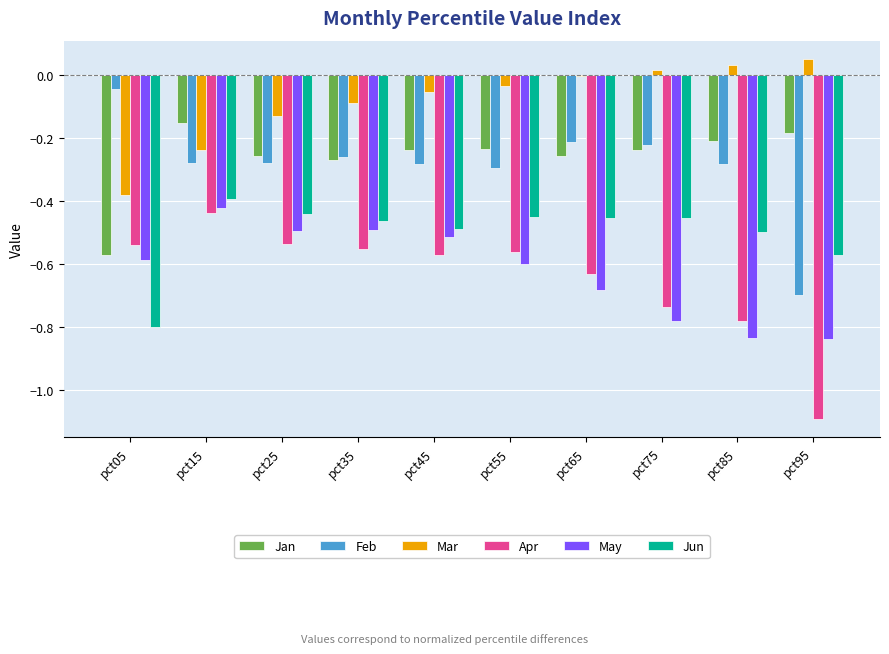

Which series changed the most between pct05 and pct35?

Jun